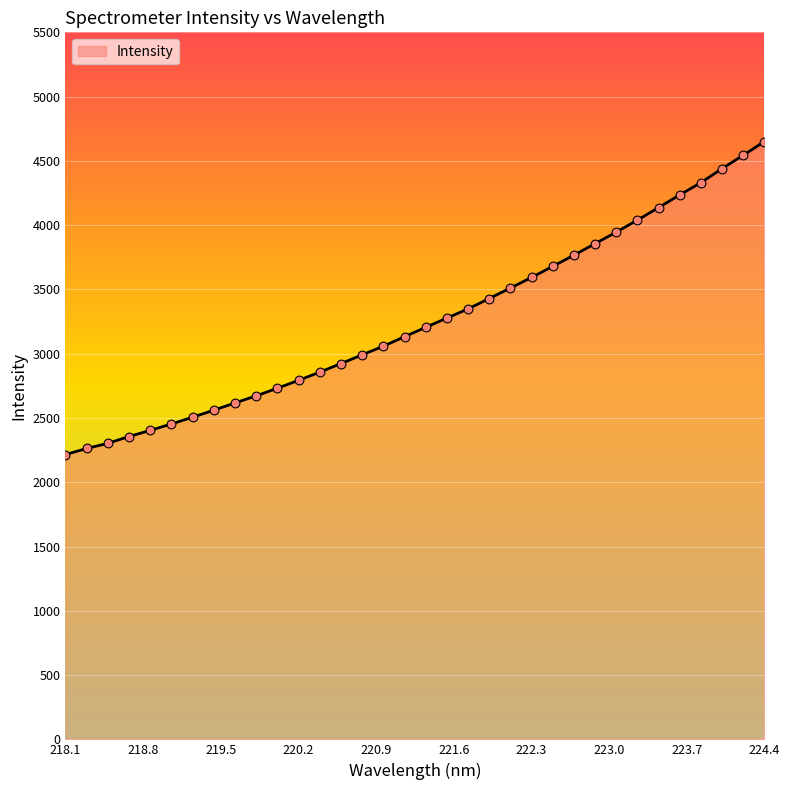

What is the difference between the maximum and minimum values?

2435.1